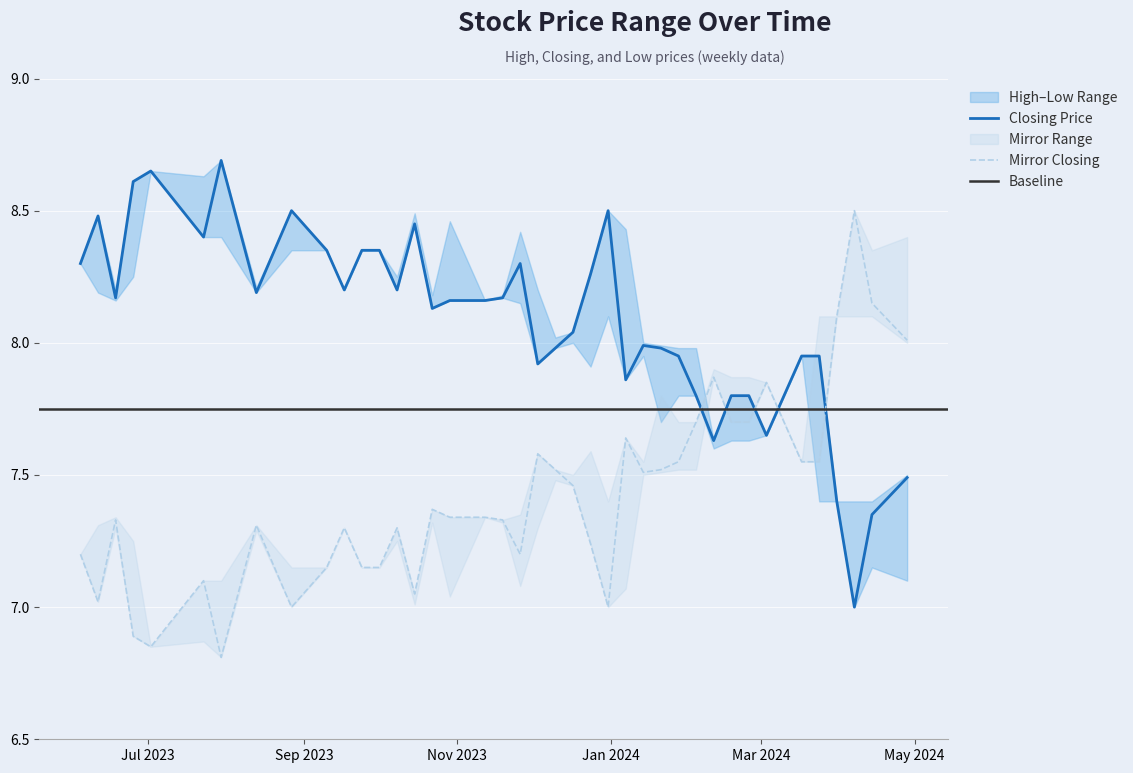

What is the lowest value of the Closing Price series?

7.0